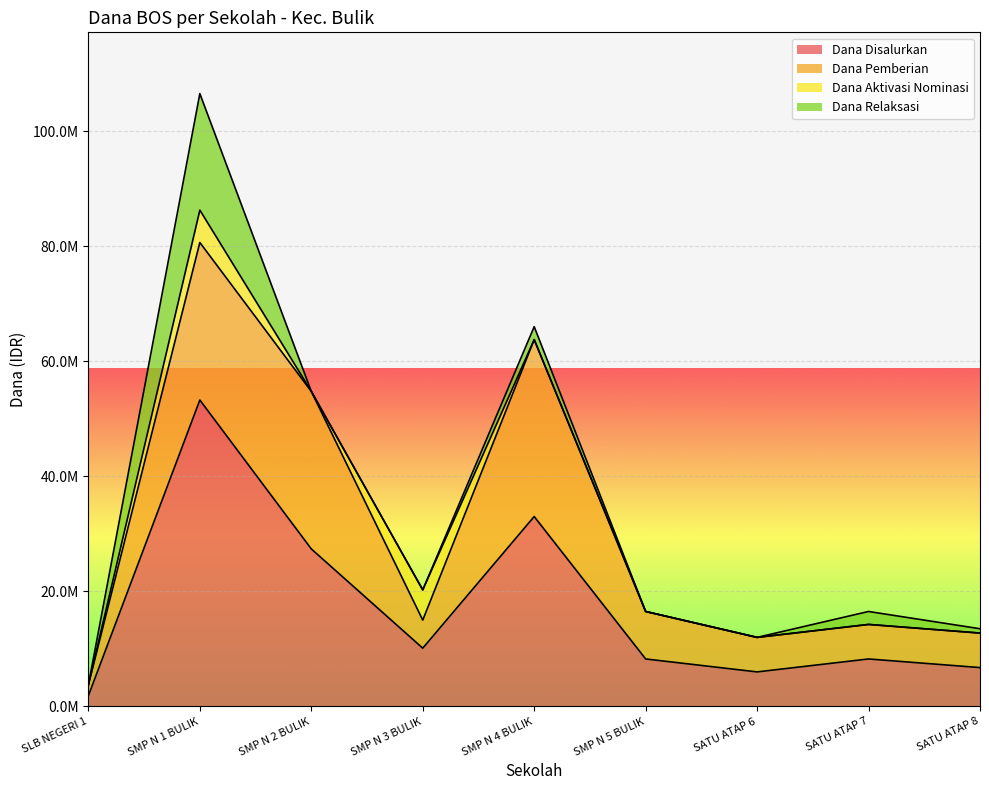

What are all the series names shown in the legend?

Dana Disalurkan, Dana Pemberian, Dana Aktivasi Nominasi, Dana Relaksasi